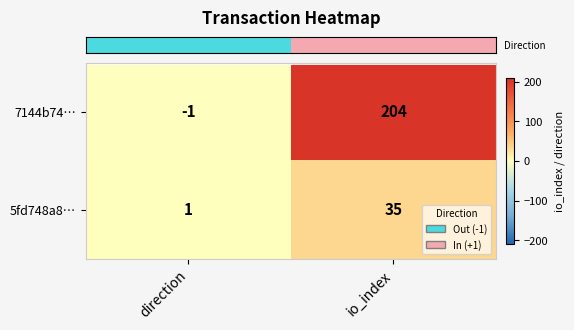

What is the total value across all series at io_index?

239